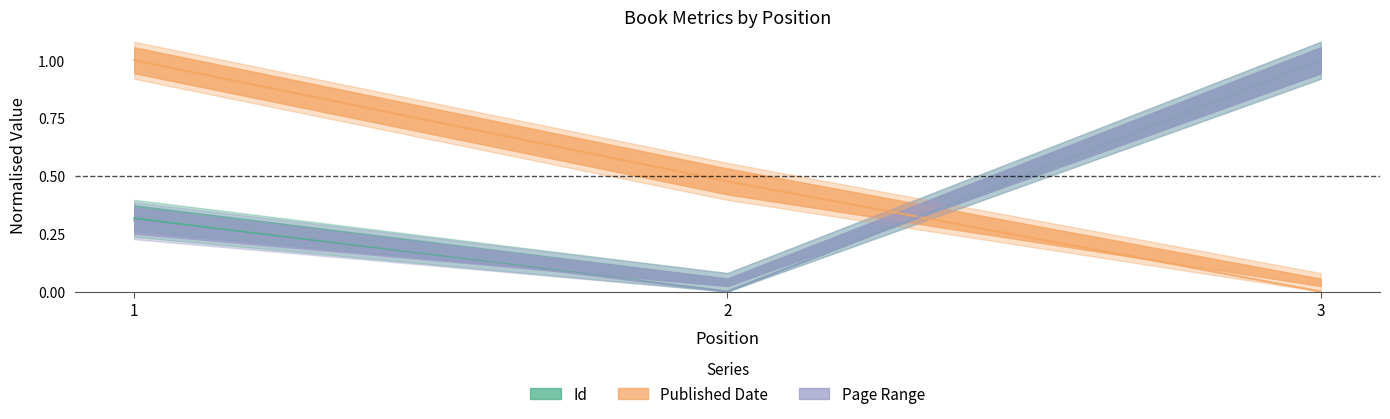

What is the total value across all series at 2?

0.5